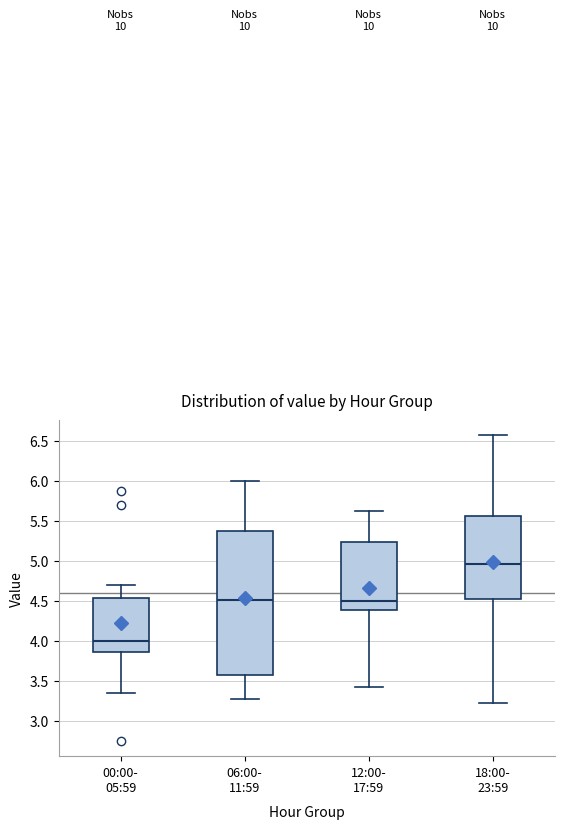

Which box's median line is the lowest?

00:00- 05:59